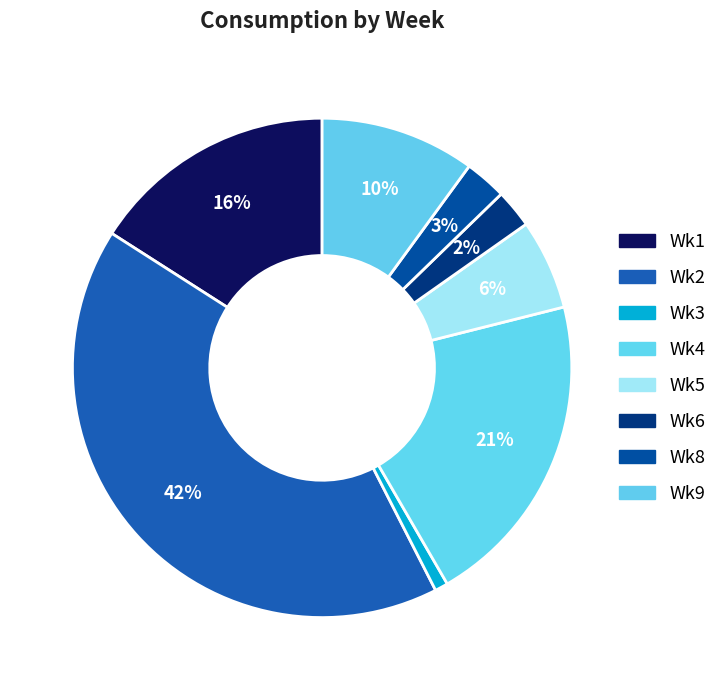

Which slice is the largest?

Wk2